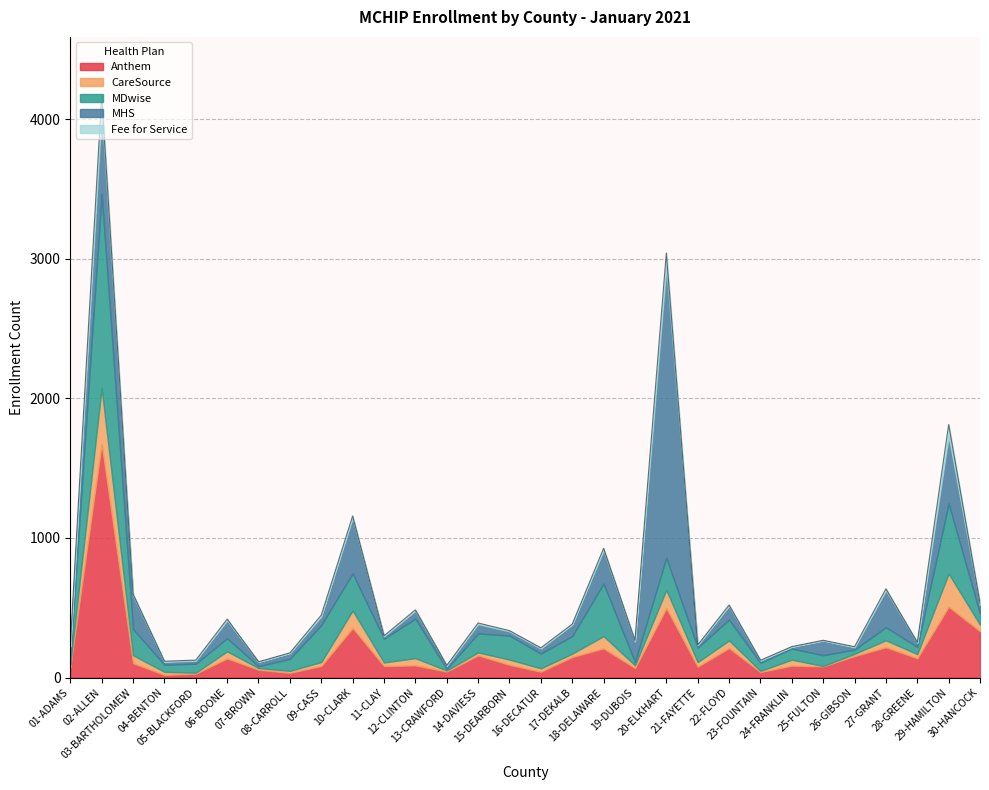

Read the Anthem value at 10-CLARK, to the nearest 10.

360